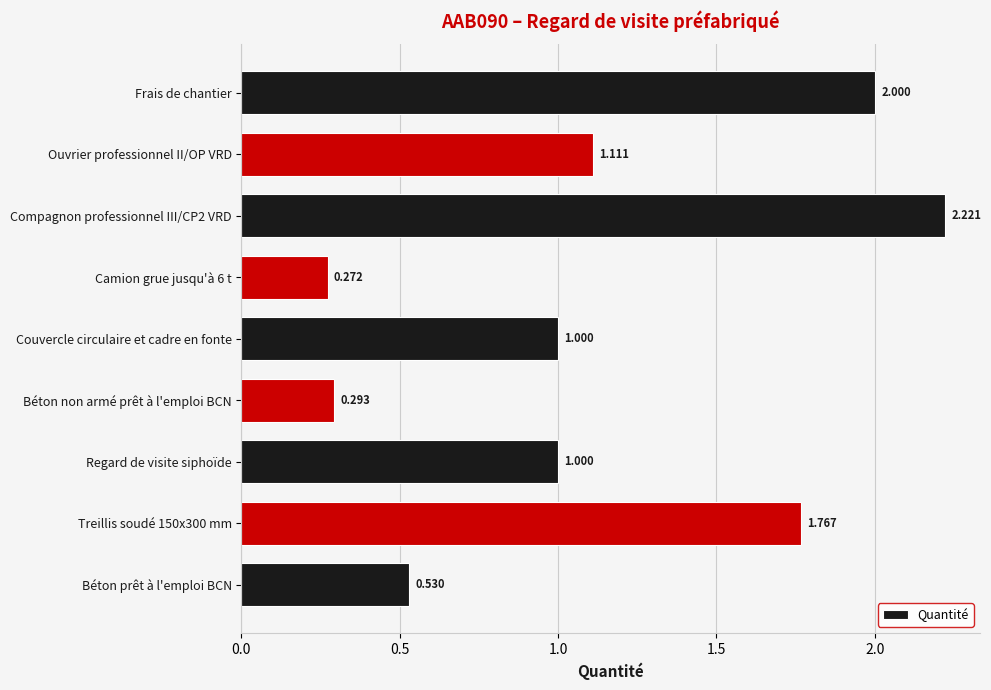

Between Ouvrier professionnel II/OP VRD and Camion grue jusqu'à 6 t, which is larger?

Ouvrier professionnel II/OP VRD